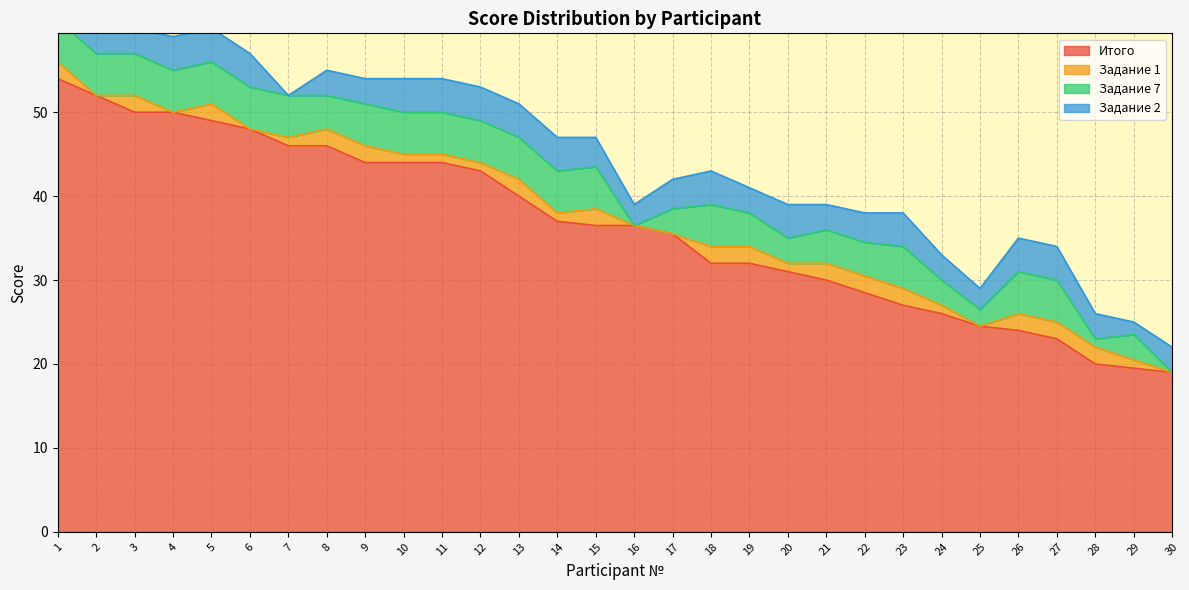

True or false: Задание 1 has more than 1 points higher than both neighbors.

True